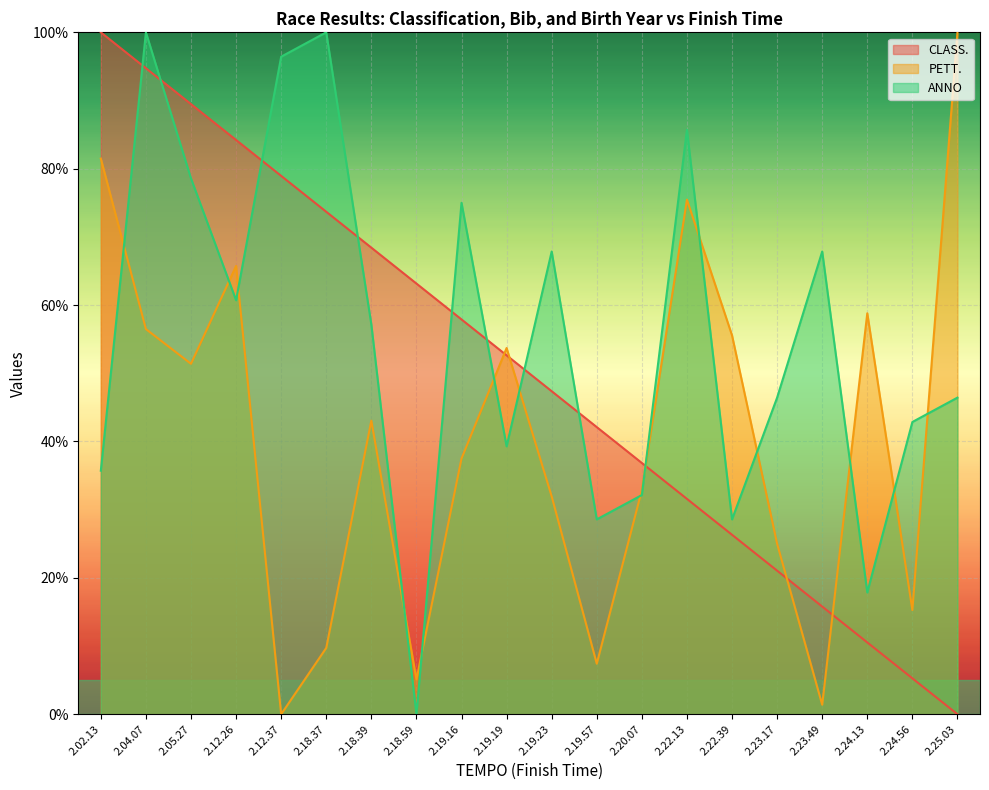

Reading left to right, transcribe all the data shown in this chart.

CLASS.: 2.02.13=100.0	2.04.07=94.7	2.05.27=89.5	2.12.26=84.2	2.12.37=78.9	2.18.37=73.7	2.18.39=68.4	2.18.59=63.2	2.19.16=57.9	2.19.19=52.6	2.19.23=47.4	2.19.57=42.1	2.20.07=36.8	2.22.13=31.6	2.22.39=26.3	2.23.17=21.1	2.23.49=15.8	2.24.13=10.5	2.24.56=5.3	2.25.03=0.0
PETT.: 2.02.13=81.5	2.04.07=56.5	2.05.27=51.4	2.12.26=65.7	2.12.37=0.0	2.18.37=9.7	2.18.39=43.1	2.18.59=5.1	2.19.16=37.5	2.19.19=53.7	2.19.23=31.9	2.19.57=7.4	2.20.07=32.9	2.22.13=75.5	2.22.39=55.6	2.23.17=25.0	2.23.49=1.4	2.24.13=58.8	2.24.56=15.3	2.25.03=100.0
ANNO: 2.02.13=35.7	2.04.07=100.0	2.05.27=78.6	2.12.26=60.7	2.12.37=96.4	2.18.37=100.0	2.18.39=57.1	2.18.59=0.0	2.19.16=75.0	2.19.19=39.3	2.19.23=67.9	2.19.57=28.6	2.20.07=32.1	2.22.13=85.7	2.22.39=28.6	2.23.17=46.4	2.23.49=67.9	2.24.13=17.9	2.24.56=42.9	2.25.03=46.4